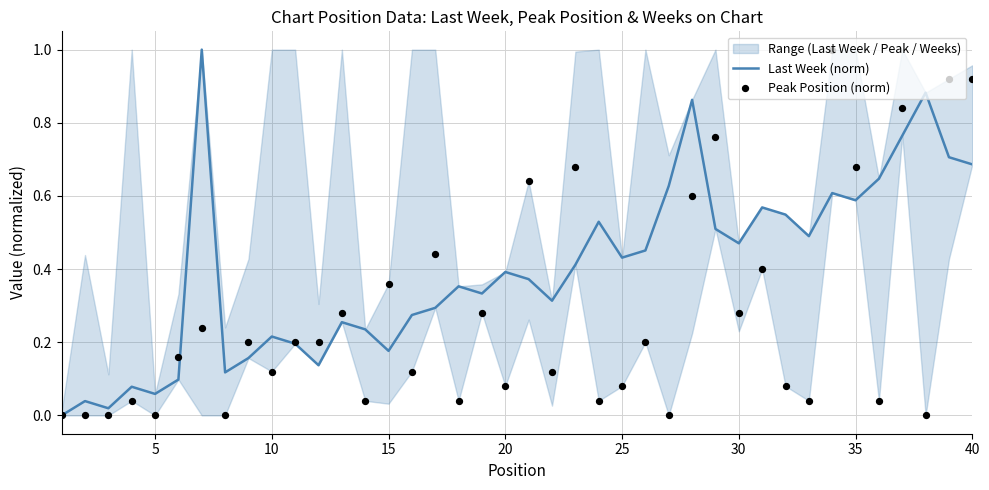

Which series reaches the maximum Y coordinate?

Last Week (norm)